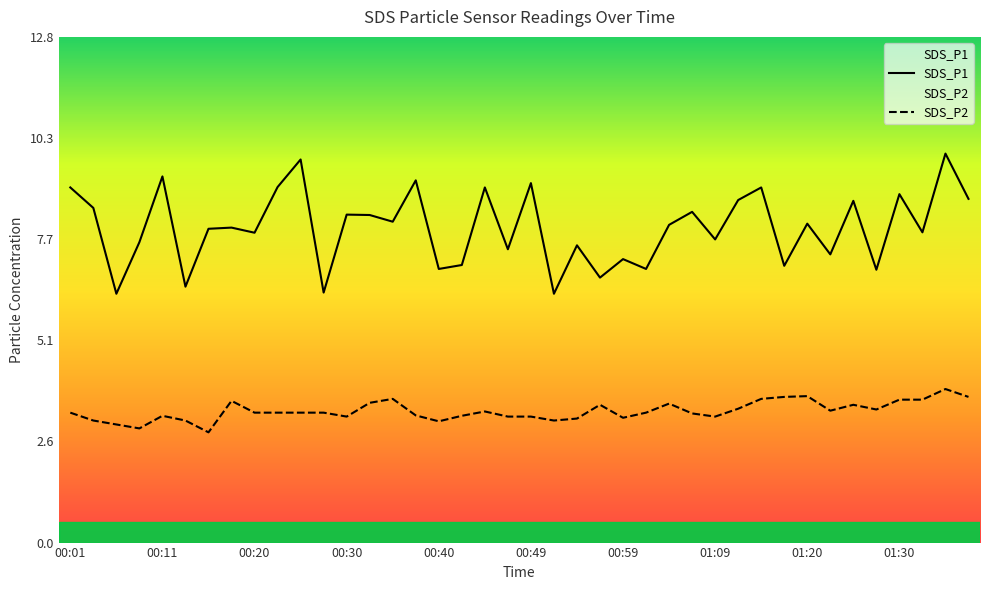

List the series in order of their peak value, highest first.

SDS_P1, SDS_P2